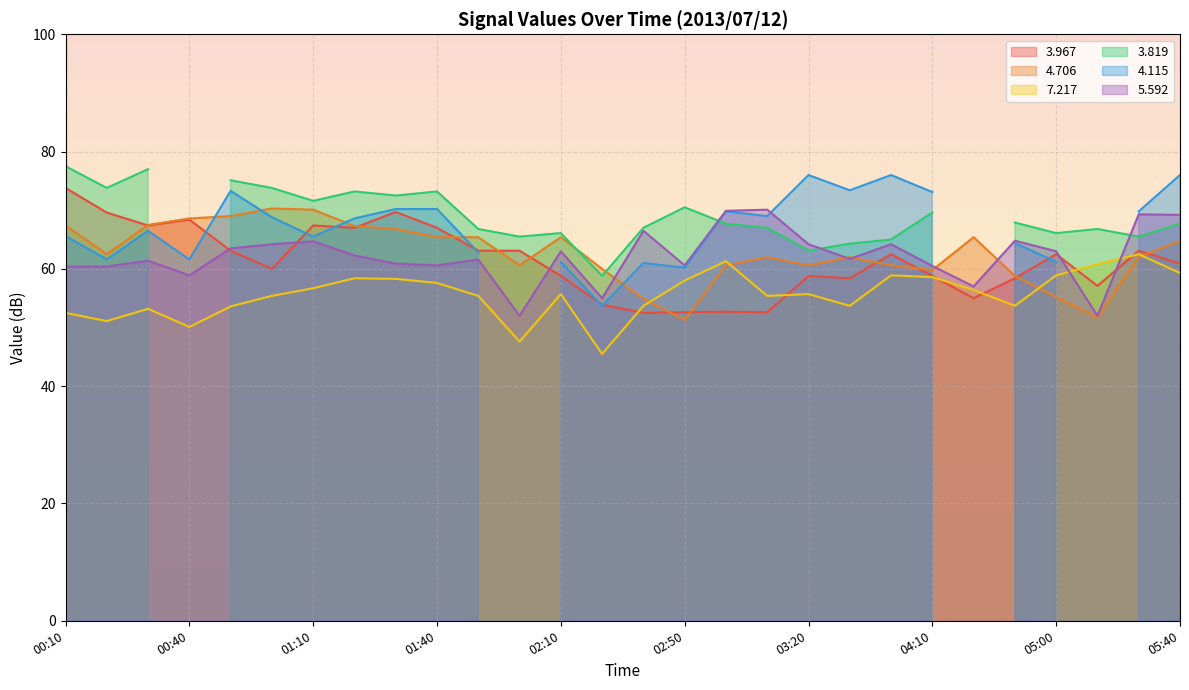

The value of 4.706 at 02:10 is 91.8. True or false?

False